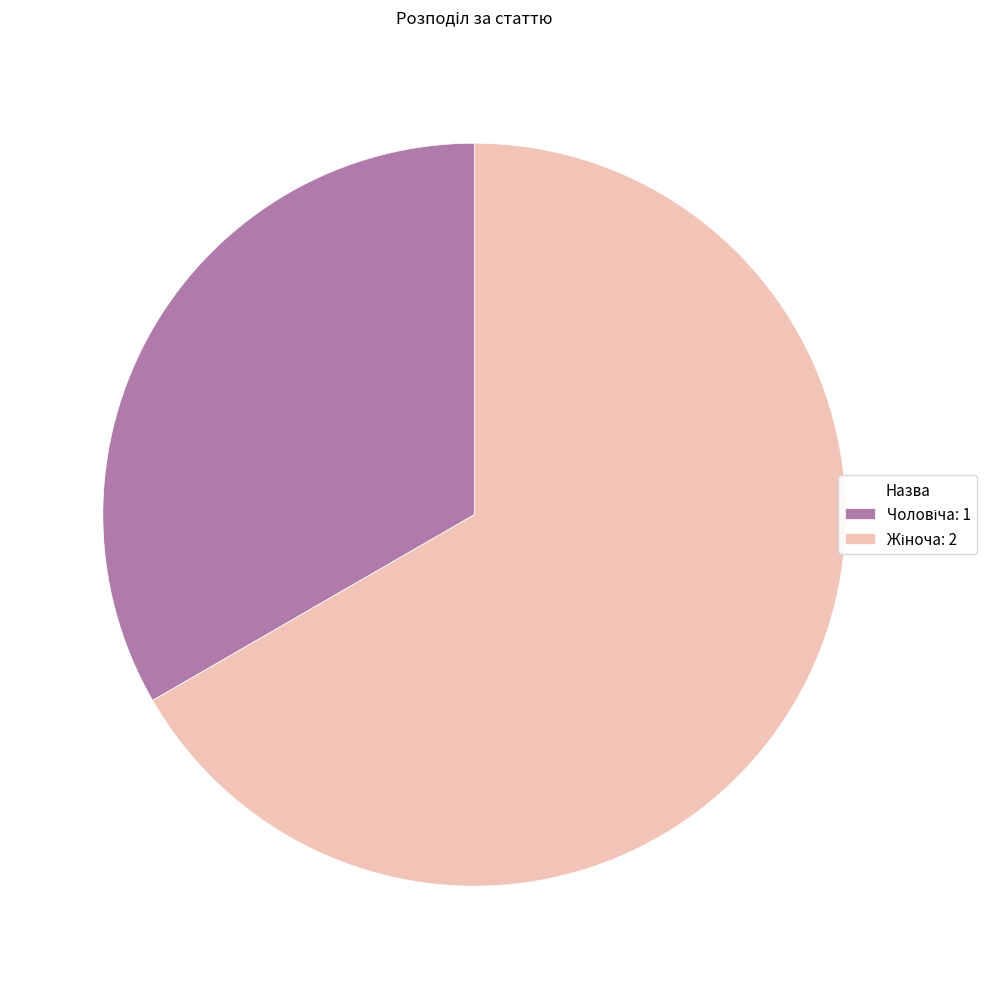

Does any single category account for the majority?

Yes